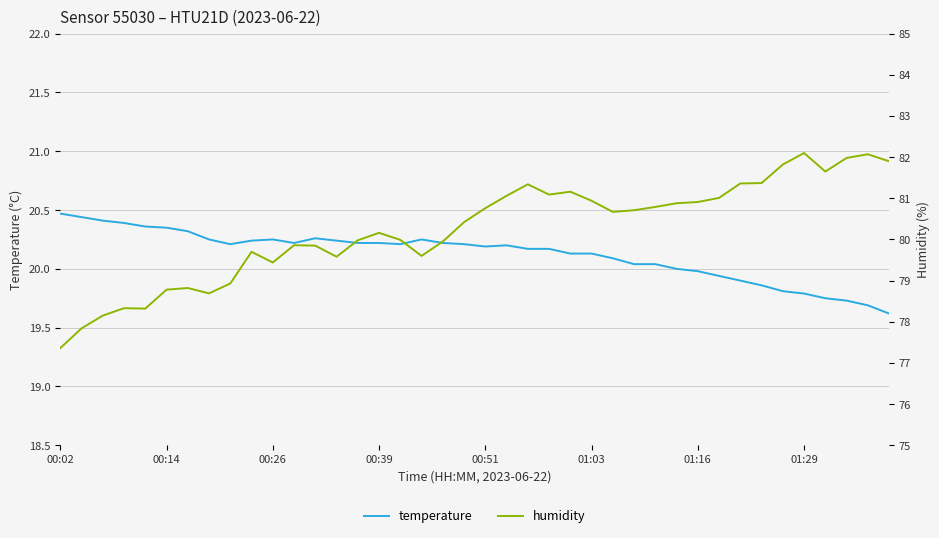

At which label does temperature reach its peak?

00:02